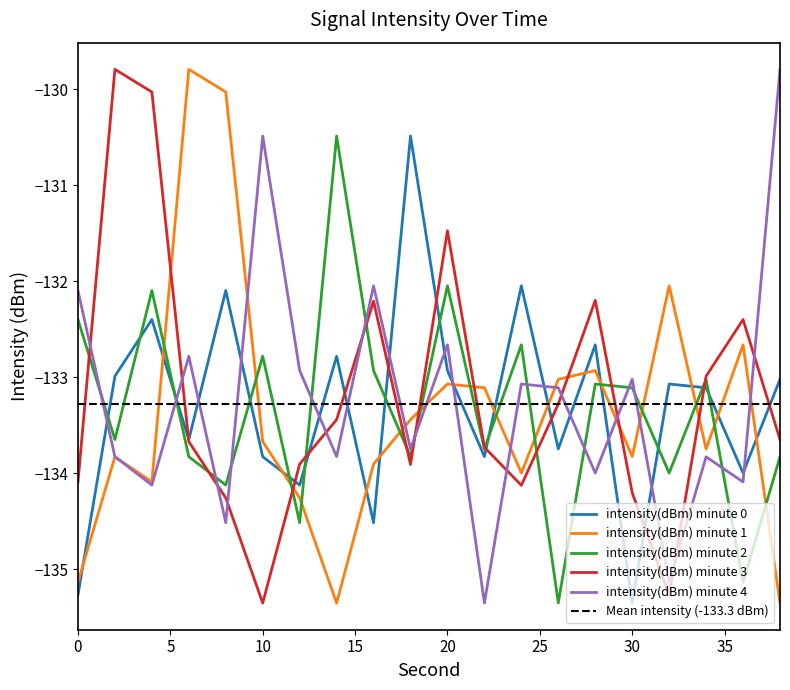

Count the number of data series in this chart.

5